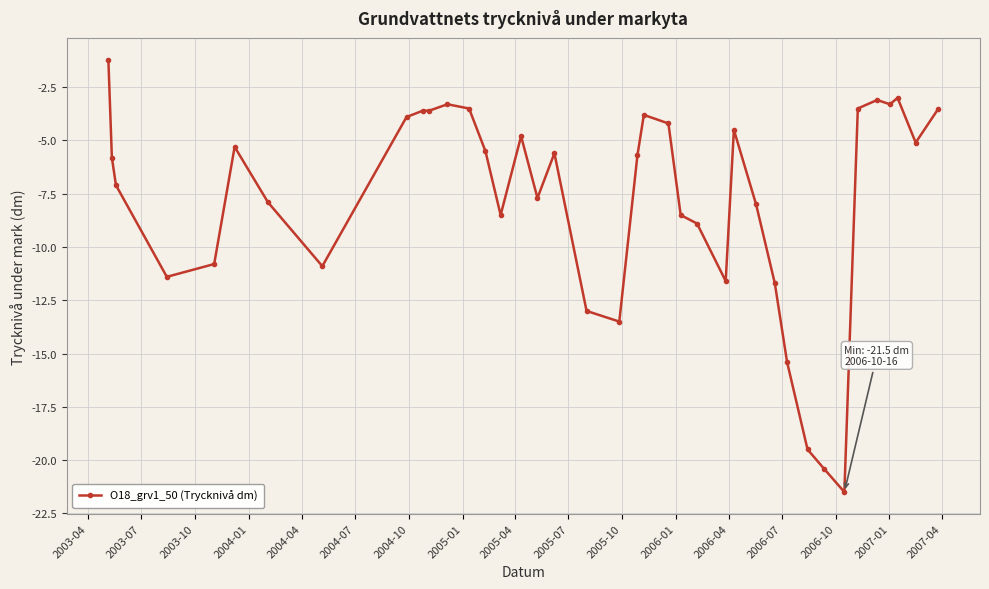

How many data points does each series have?

39